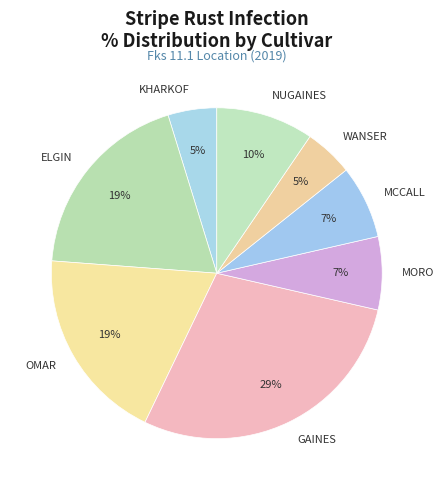

To the nearest percent, what is the difference between the largest and smallest slice percentages?

24%